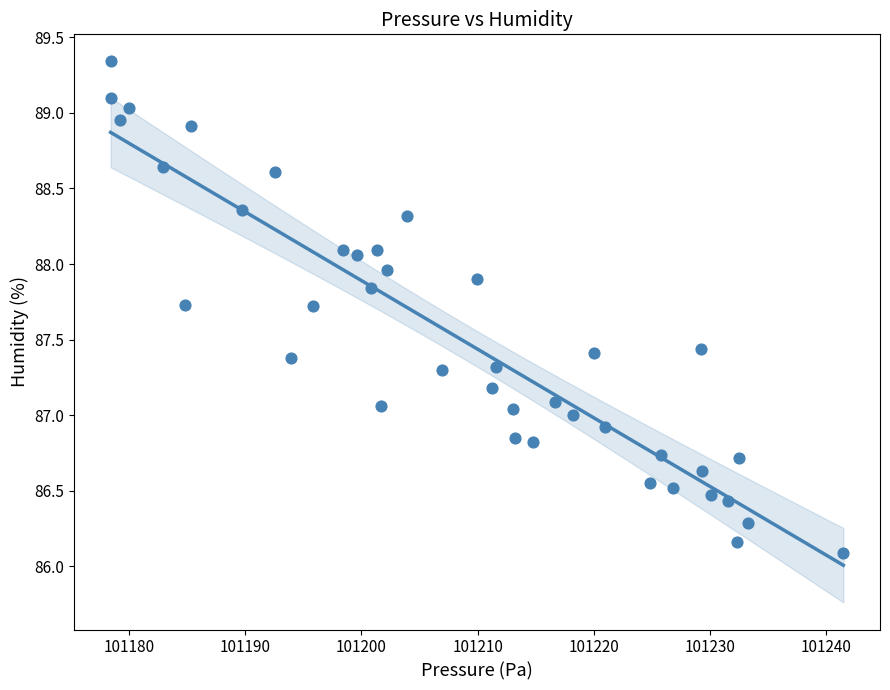

What is the range of X values (max minus min)?

63.1